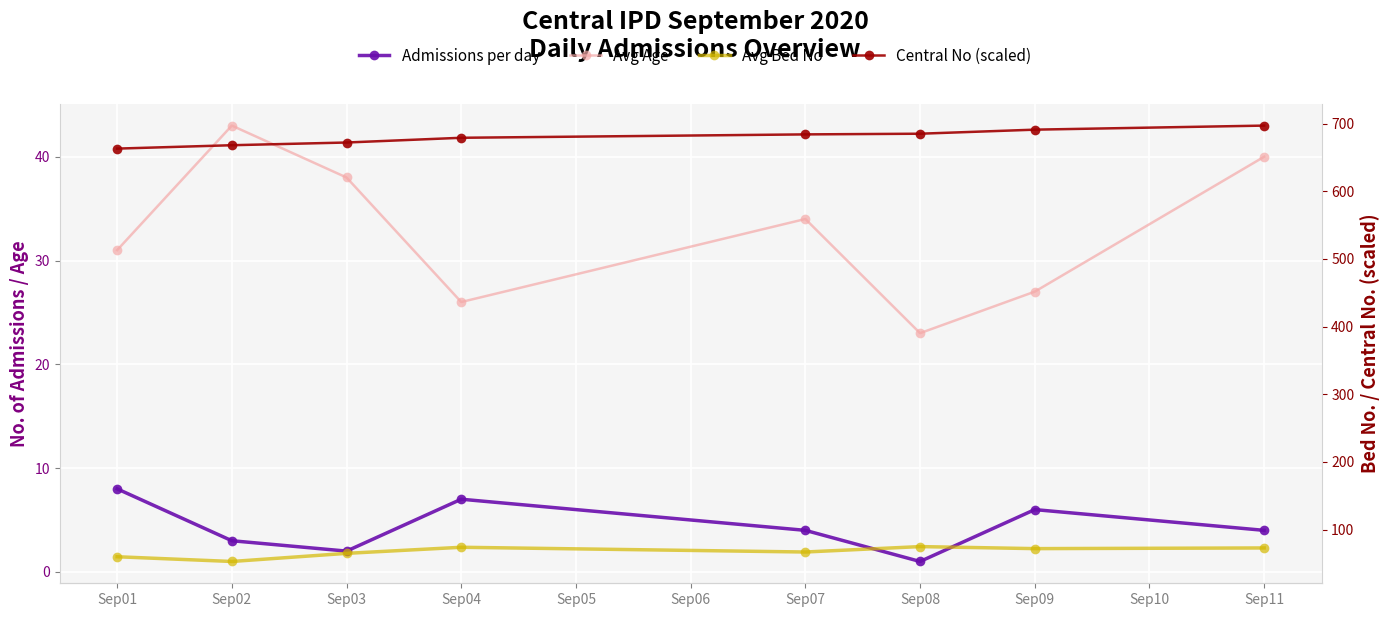

True or false: Central No (scaled) has a value of 679 at Sep04.

True